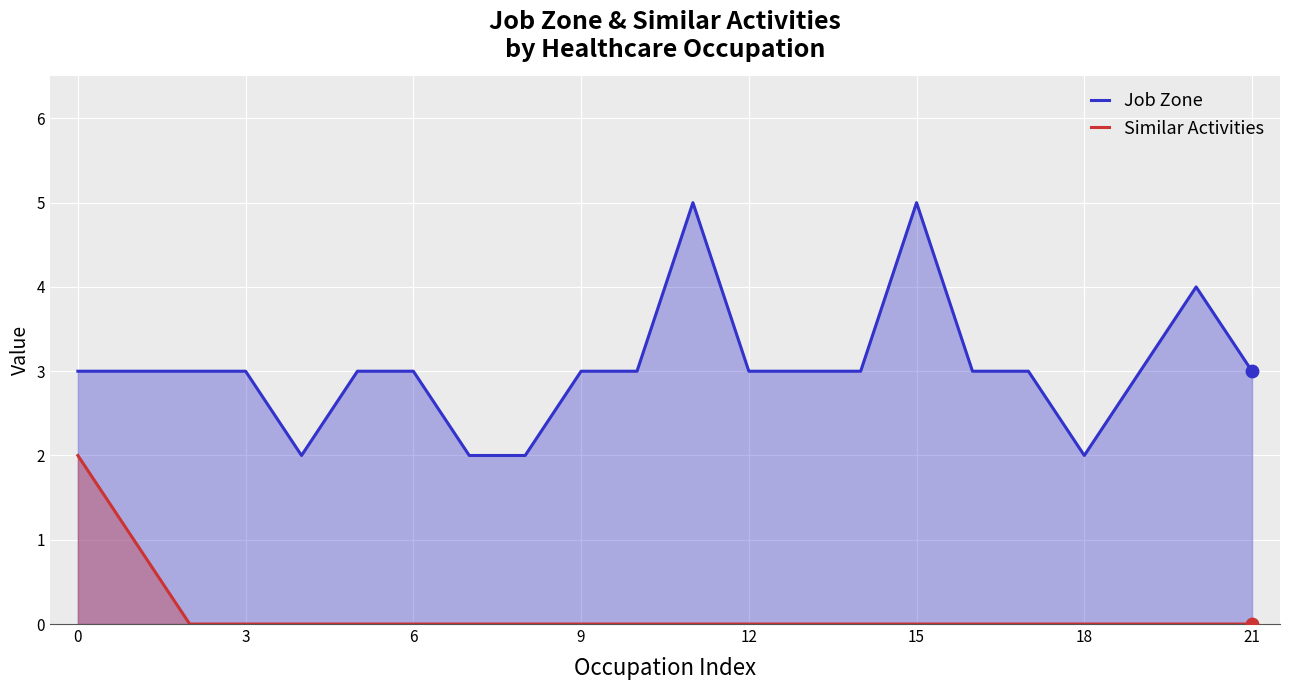

Which series has the largest total across all categories?

Job Zone